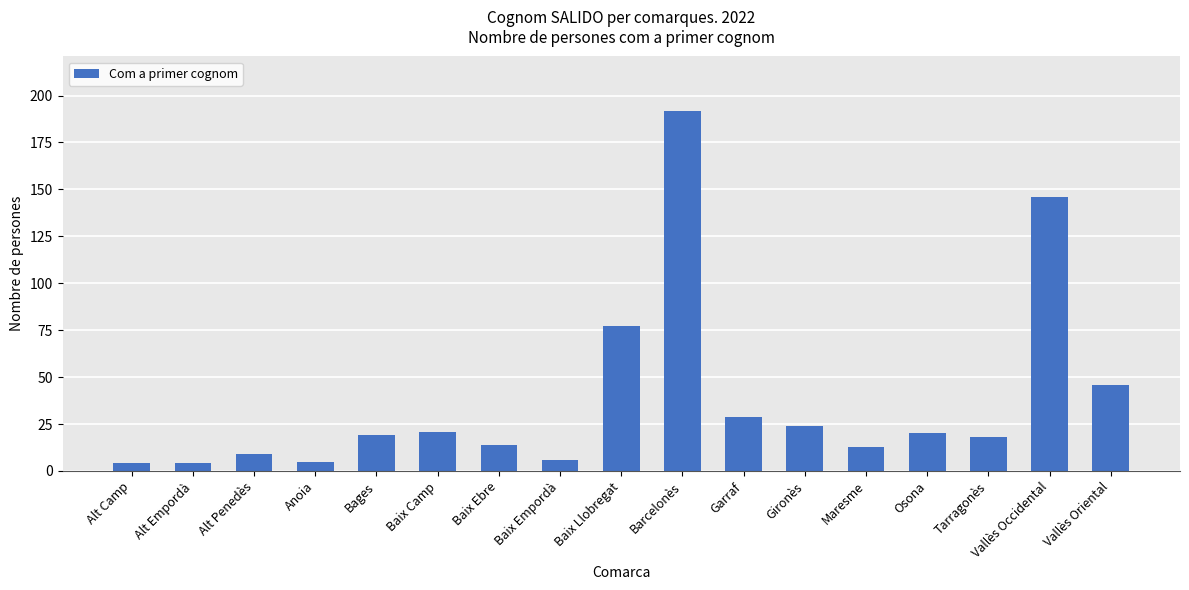

What is the change in value from Anoia to Vallès Occidental?

+141